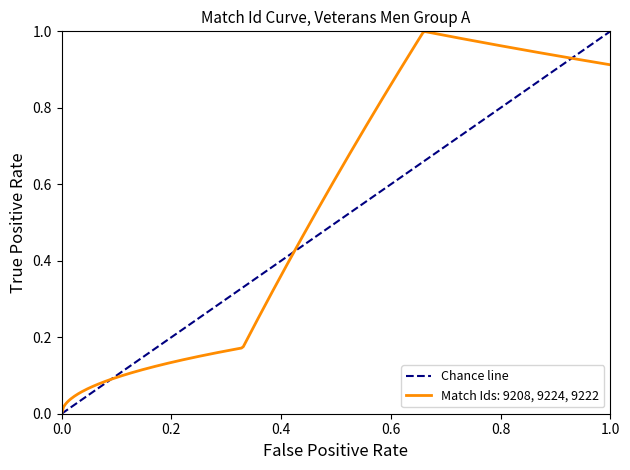

True or false: the data shows 0 at 0.0.

False